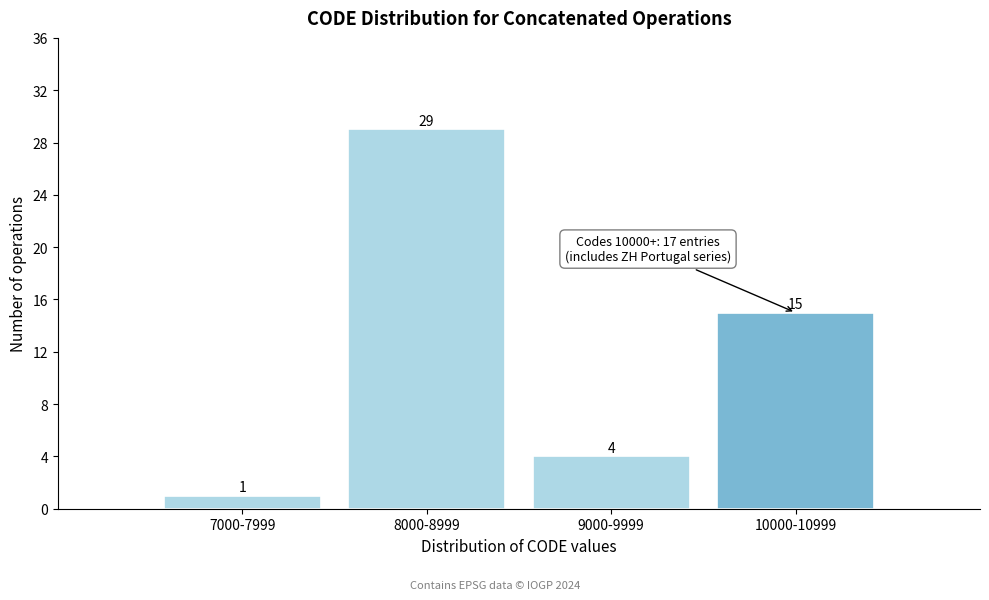

Reading left to right, list all the values displayed in this chart.

7000-7999=1	8000-8999=29	9000-9999=4	10000-10999=15